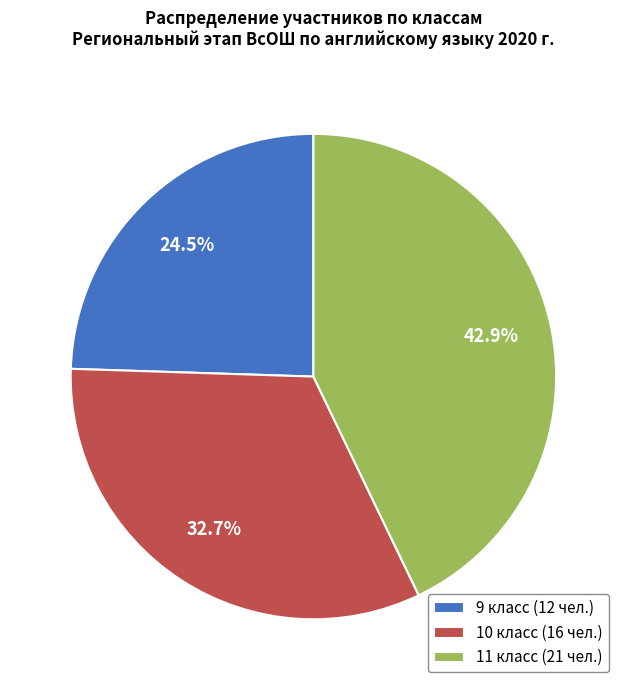

Which has a higher value, 11 класс (21 чел.) or 9 класс (12 чел.)?

11 класс (21 чел.)